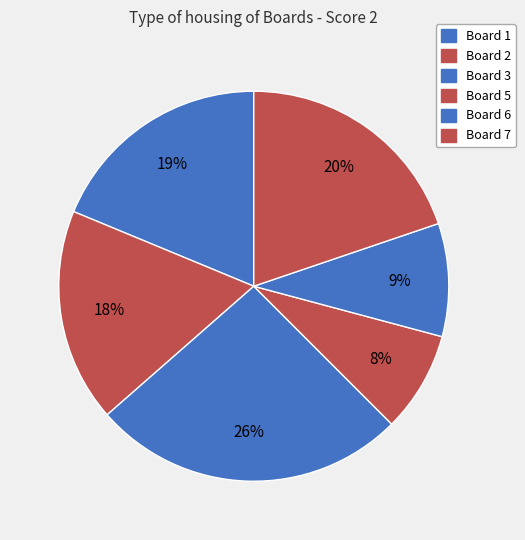

Which slice is the smallest?

Board 5